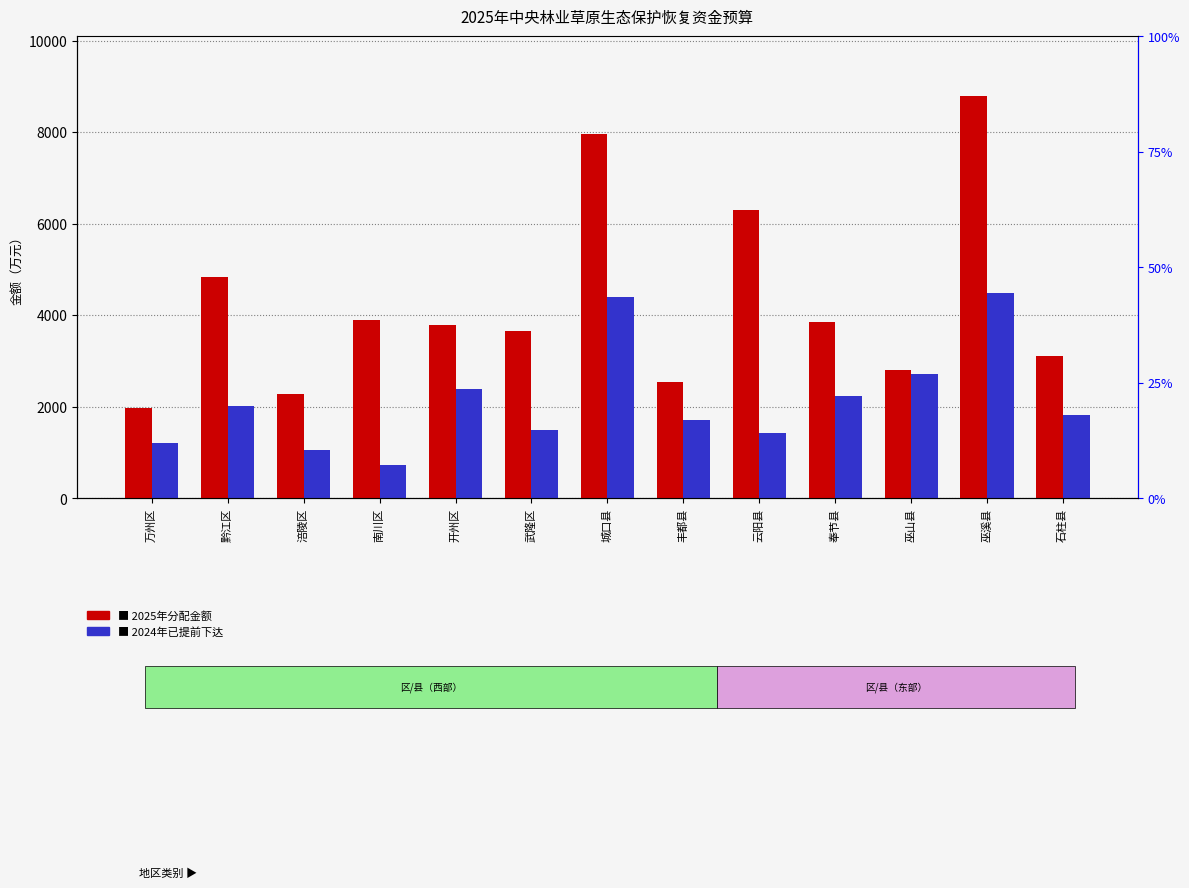

What is the difference between the highest and lowest values at 黔江区?

2804